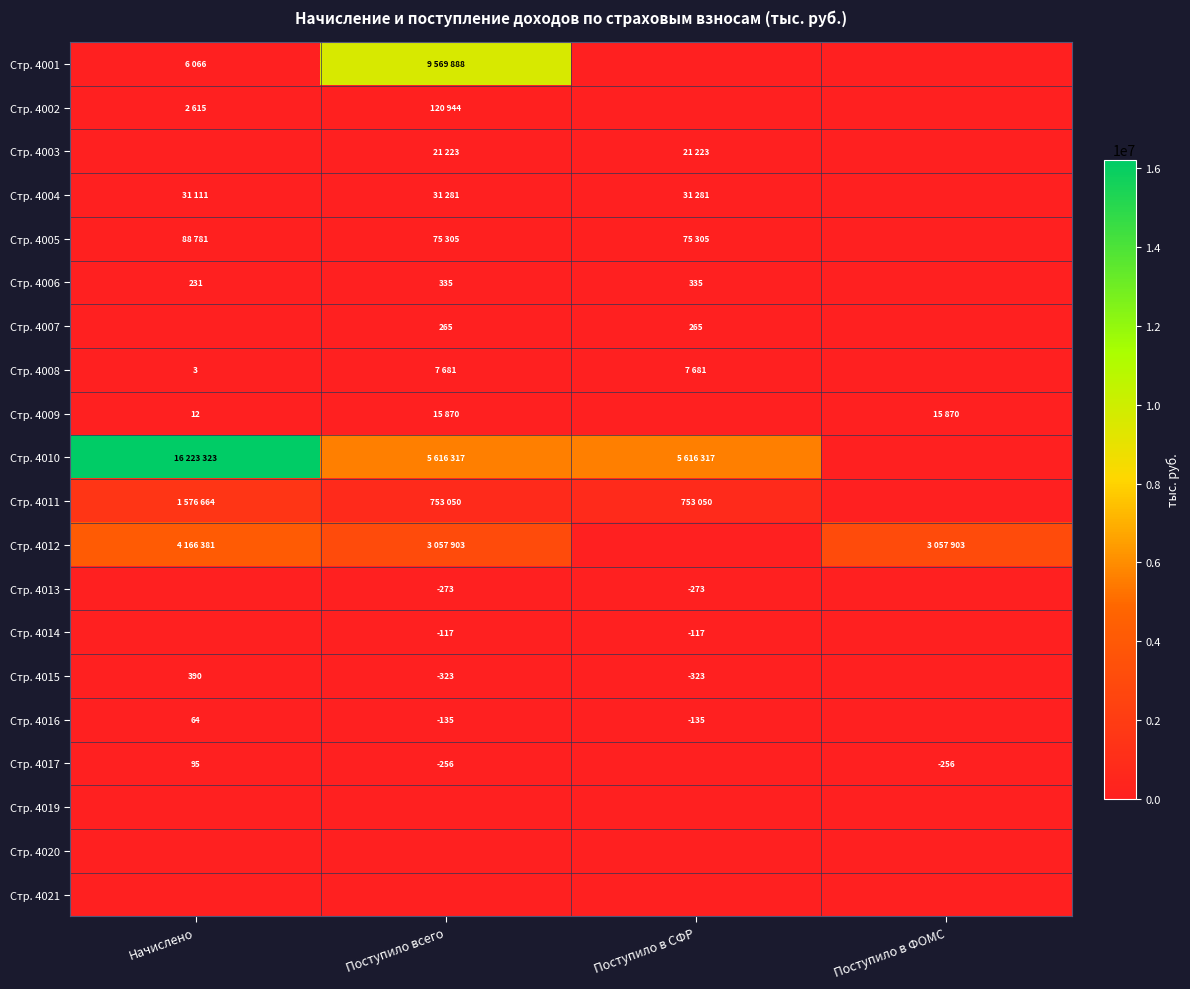

The value of Стр. 4015 at Поступило всего is -323. True or false?

True